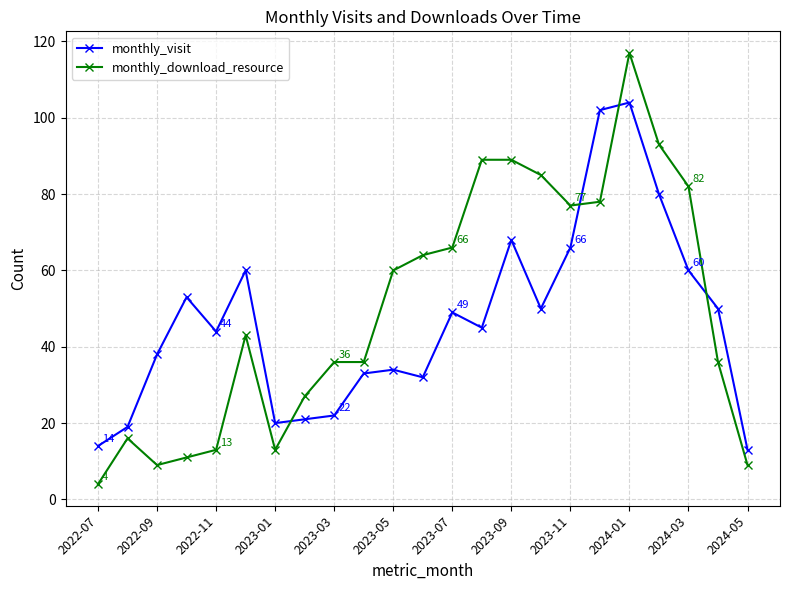

What is the lowest value of the monthly_visit series?

13